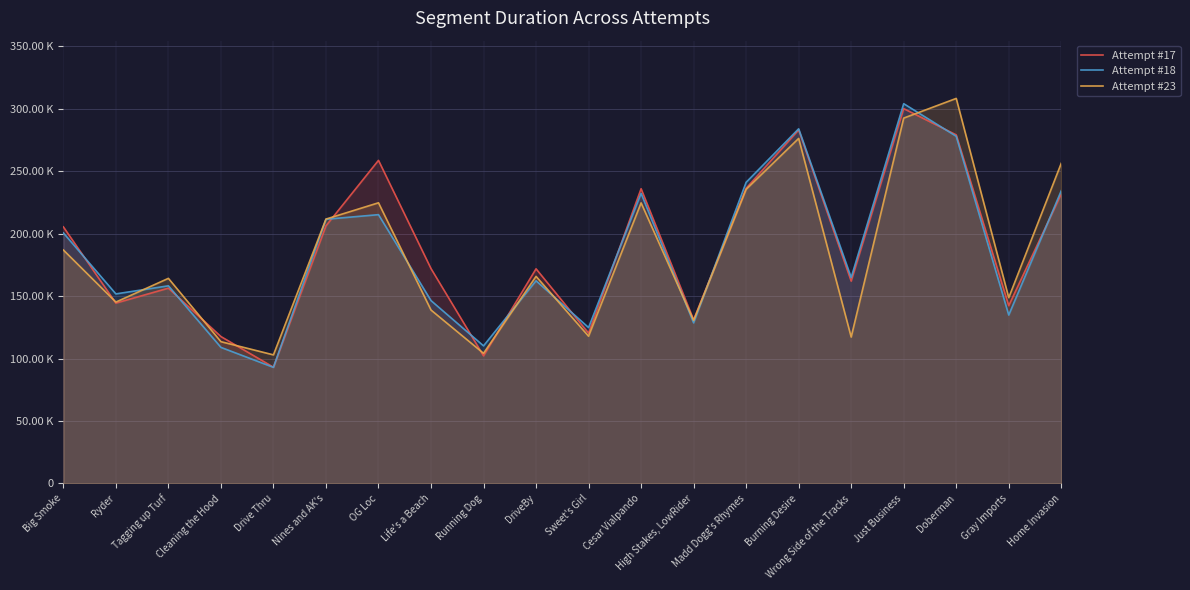

Which category has the highest value in the Attempt #23 series?

Doberman